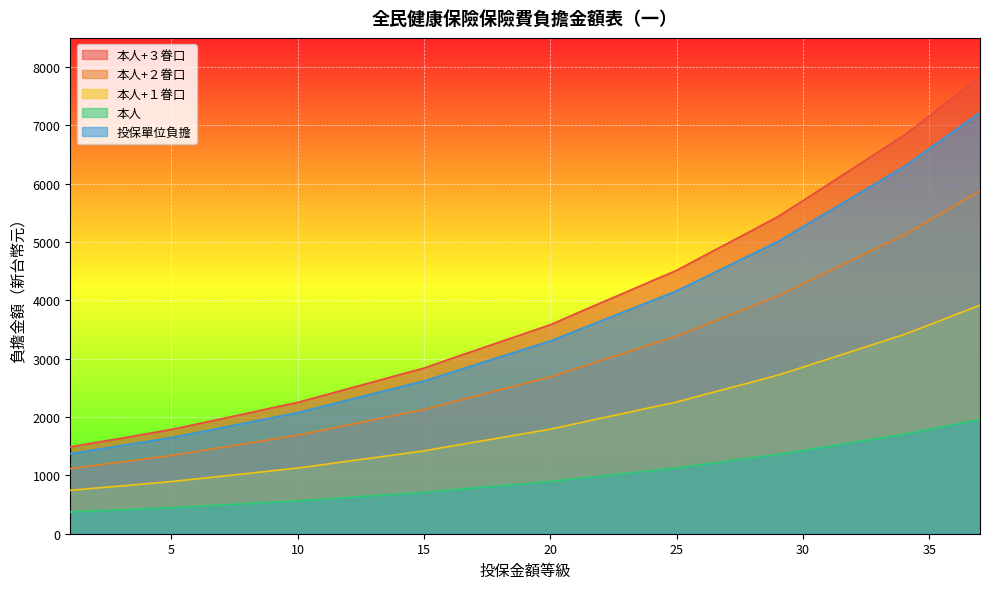

Reading right to left, extract all data points from this chart.

本人+３眷口: 37=5877	36=5625	35=5373	34=5124	33=4914	32=4704	31=4494	30=4284	29=4077	28=3903	27=3732	26=3561	25=3387	24=3249	23=3108	22=2970	21=2829	20=2688	19=2577	18=2466	17=2355	16=2244	15=2130	14=2043	13=1953	12=1866	11=1776	10=1689	9=1620	8=1548	7=1479	6=1410	5=1341	4=1284	3=1227	2=1173	1=1116
本人+２眷口: 37=7836	36=7500	35=7164	34=6832	33=6552	32=6272	31=5992	30=5712	29=5436	28=5204	27=4976	26=4748	25=4516	24=4332	23=4144	22=3960	21=3772	20=3584	19=3436	18=3288	17=3140	16=2992	15=2840	14=2724	13=2604	12=2488	11=2368	10=2252	9=2160	8=2064	7=1972	6=1880	5=1788	4=1712	3=1636	2=1564	1=1488
本人+１眷口: 37=3918	36=3750	35=3582	34=3416	33=3276	32=3136	31=2996	30=2856	29=2718	28=2602	27=2488	26=2374	25=2258	24=2166	23=2072	22=1980	21=1886	20=1792	19=1718	18=1644	17=1570	16=1496	15=1420	14=1362	13=1302	12=1244	11=1184	10=1126	9=1080	8=1032	7=986	6=940	5=894	4=856	3=818	2=782	1=744
本人: 37=1959	36=1875	35=1791	34=1708	33=1638	32=1568	31=1498	30=1428	29=1359	28=1301	27=1244	26=1187	25=1129	24=1083	23=1036	22=990	21=943	20=896	19=859	18=822	17=785	16=748	15=710	14=681	13=651	12=622	11=592	10=563	9=540	8=516	7=493	6=470	5=447	4=428	3=409	2=391	1=372
投保單位負擔: 37=7222	36=6913	35=6604	34=6296	33=6038	32=5781	31=5524	30=5266	29=5009	28=4797	27=4586	26=4374	25=4163	24=3991	23=3820	22=3648	21=3477	20=3305	19=3168	18=3031	17=2893	16=2756	15=2619	14=2510	13=2402	12=2293	11=2184	10=2076	9=1990	8=1904	7=1818	6=1733	5=1647	4=1578	3=1510	2=1441	1=1372